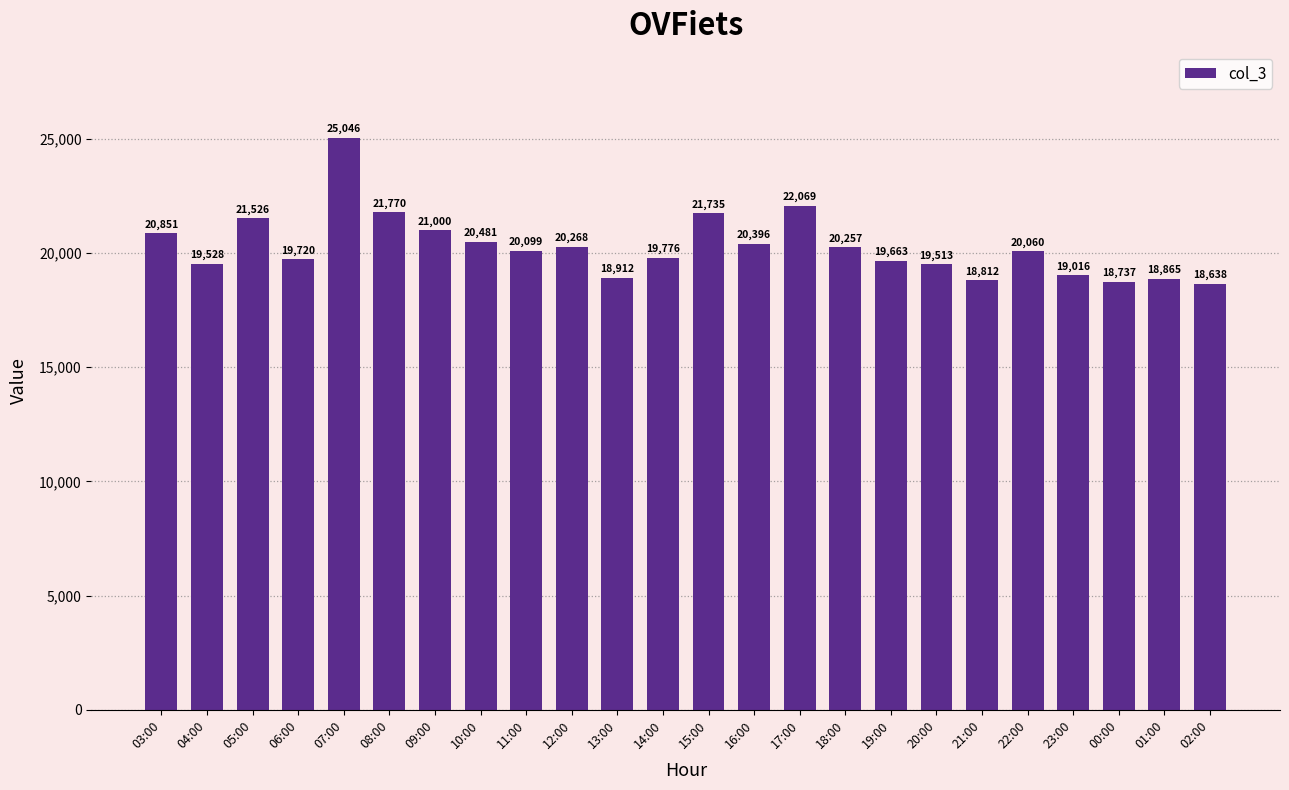

The chart shows a value of 18638 at 02:00. True or false?

True